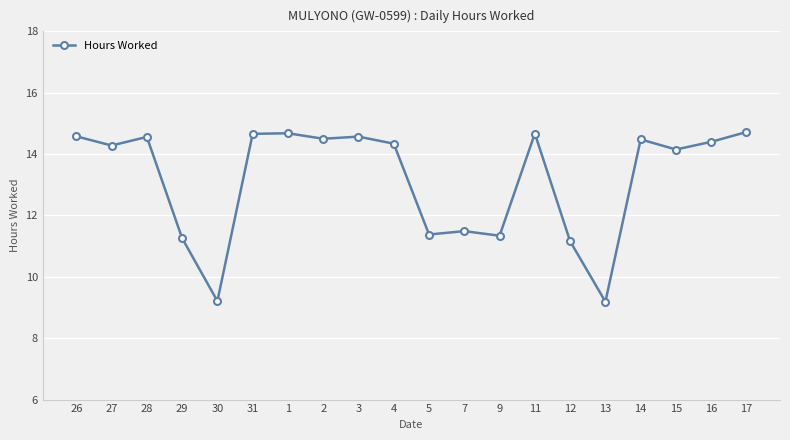

Count the number of categories in the chart.

20